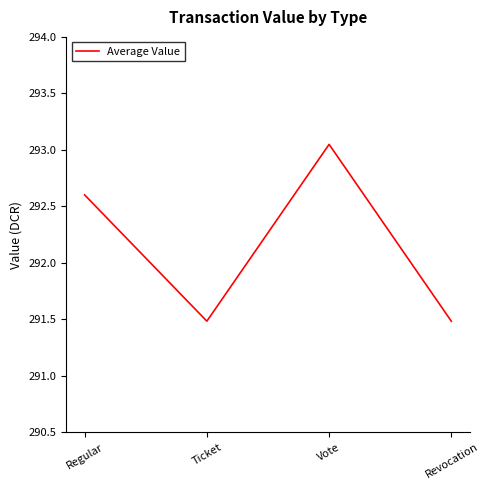

Does the chart have visible grid lines?

No